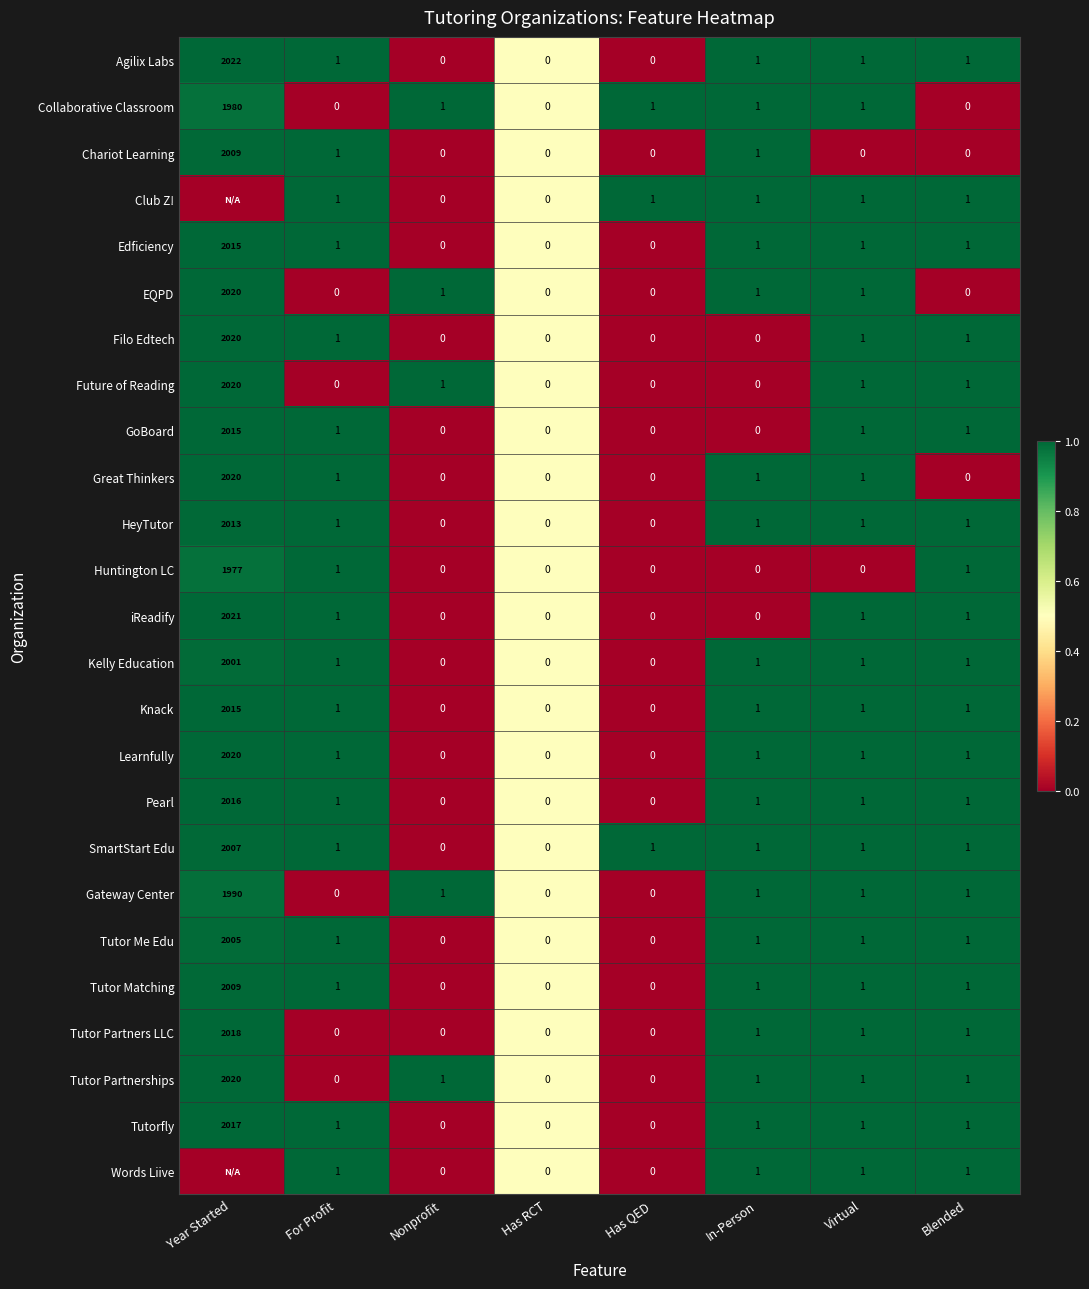

What is the sum of the Tutorfly values at Year Started and Virtual?

2018